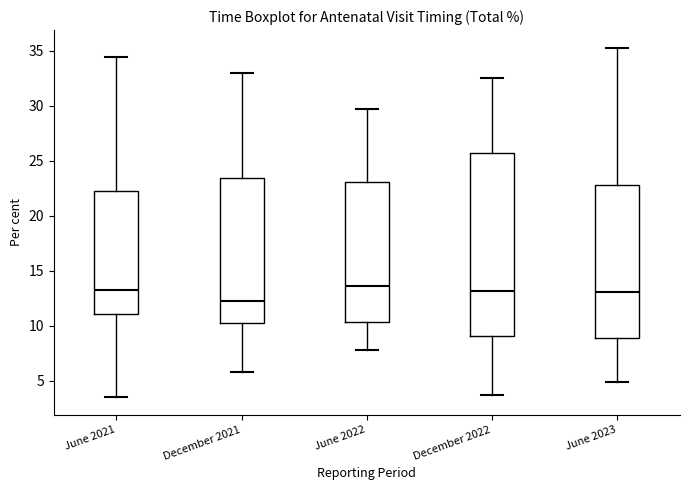

Comparing the boxes themselves (not the whiskers), which one is the tallest?

December 2022